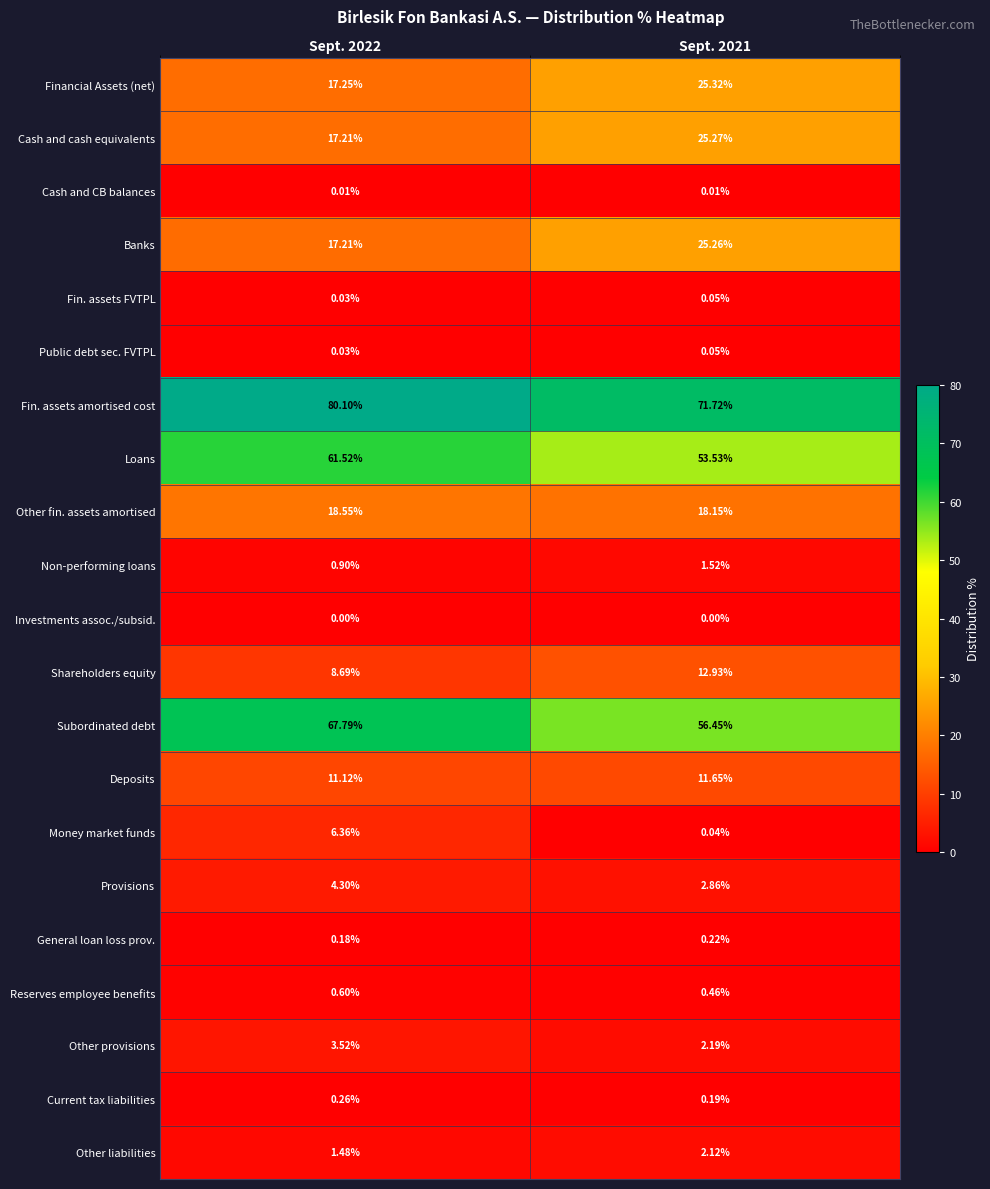

Is the value of Subordinated debt at Sept. 2022 greater than the value of Other liabilities at Sept. 2022?

Yes